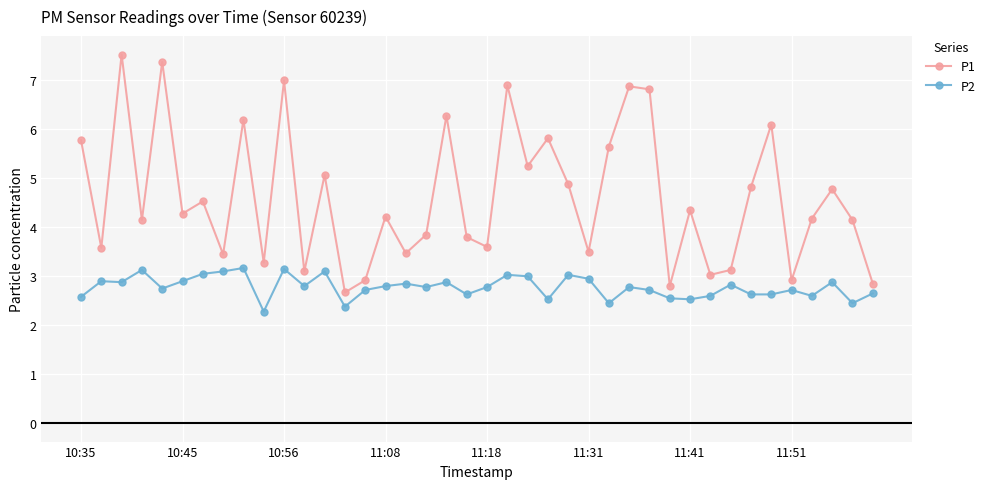

True or false: P2 and P1 cross at least once.

False